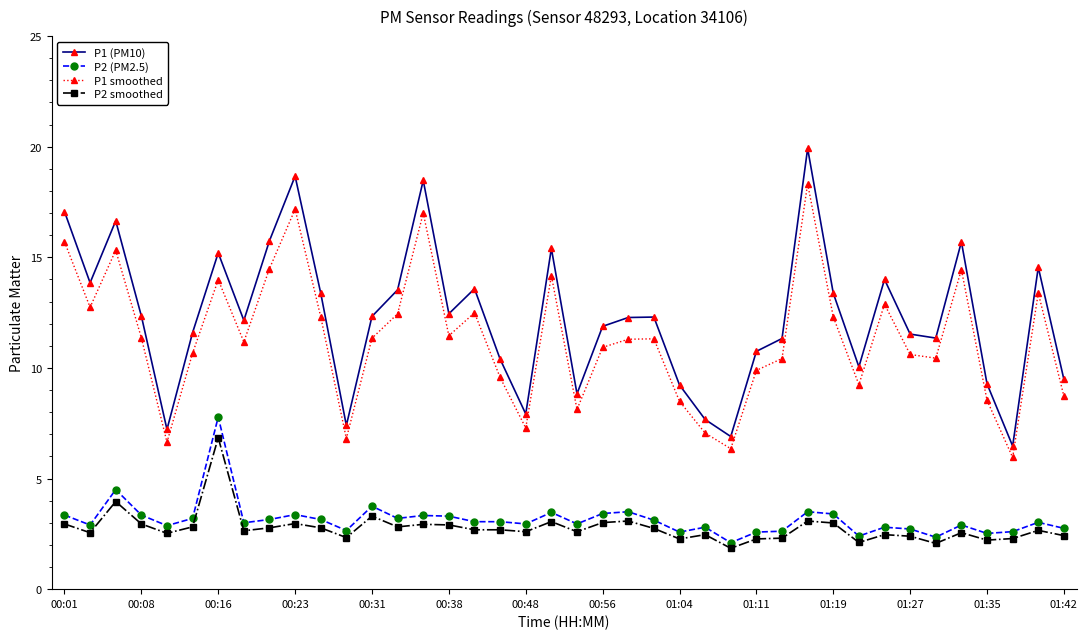

True or false: P1 (PM10) has more than 2 points higher than both neighbors.

True